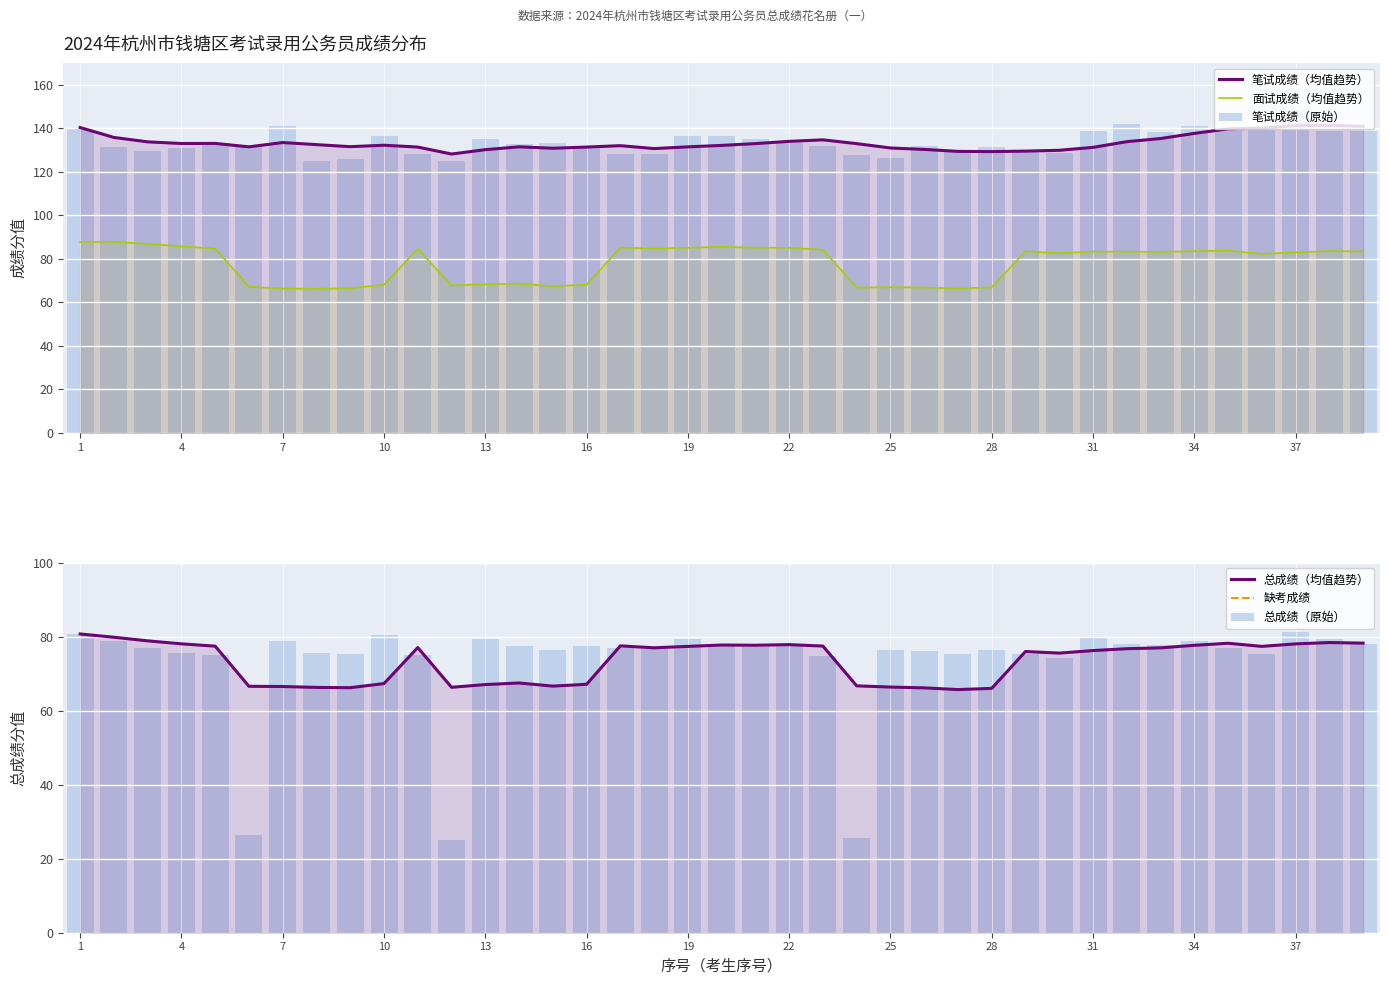

Which label corresponds to the largest value in the chart?

37